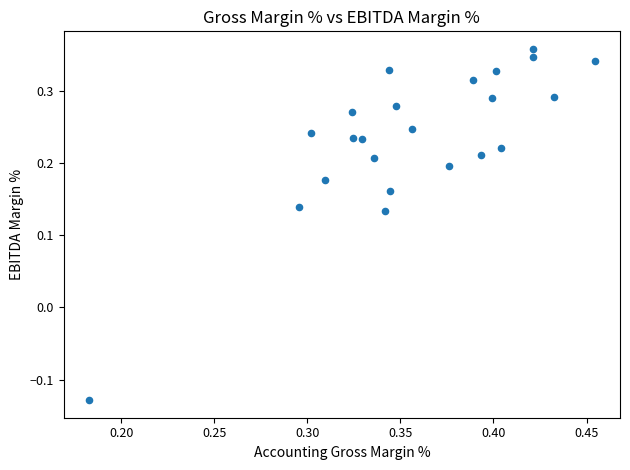

What is the range of Y values (max minus min)?

0.5